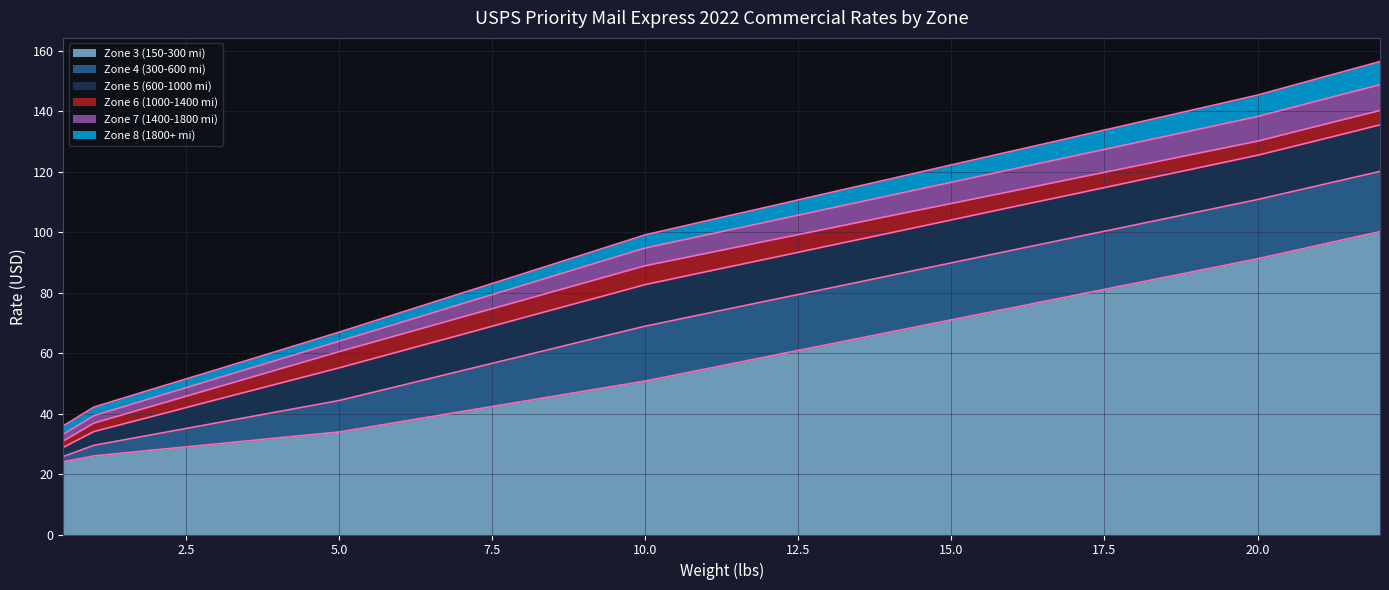

What is the lowest value of the Zone 3 (150-300 mi) series?

24.1